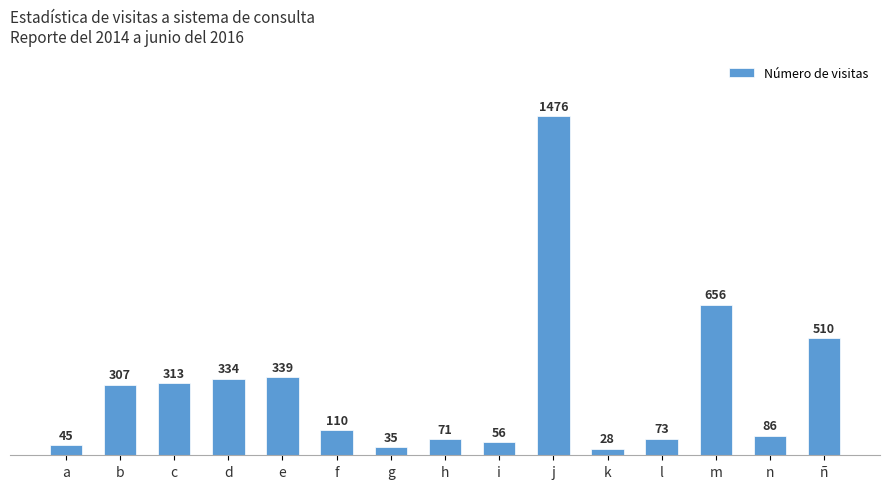

Reading left to right, transcribe all the data shown in this chart.

45	307	313	334	339	110	35	71	56	1476	28	73	656	86	510